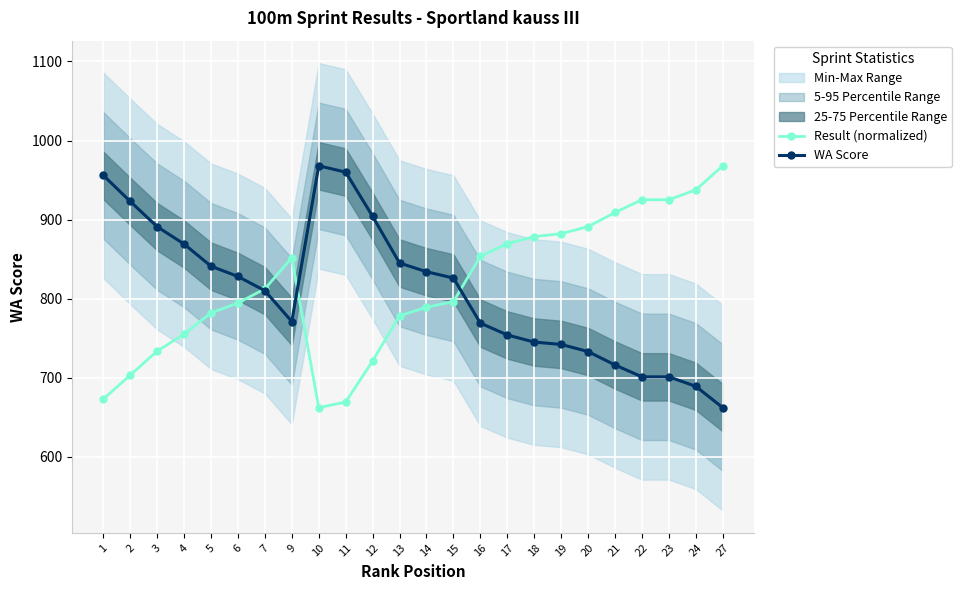

Which category has the lowest value in the Result (normalized) series?

10